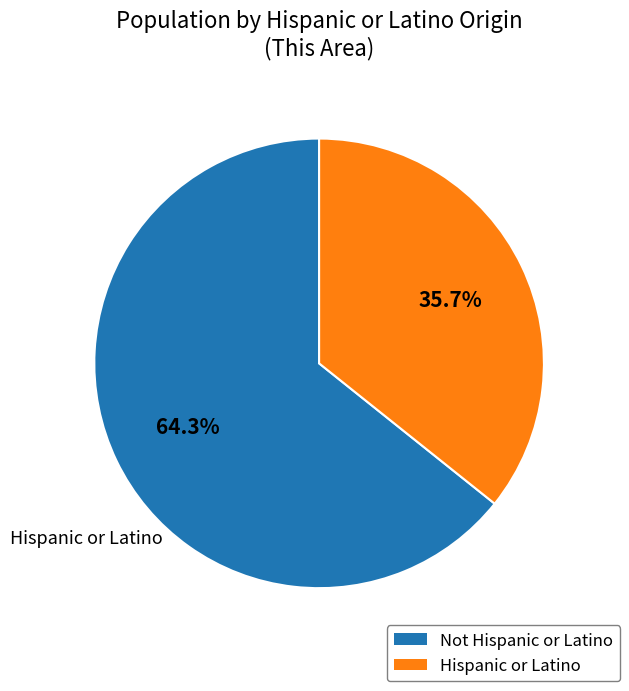

What is the total percentage of Hispanic or Latino and Not Hispanic or Latino?

100.0%